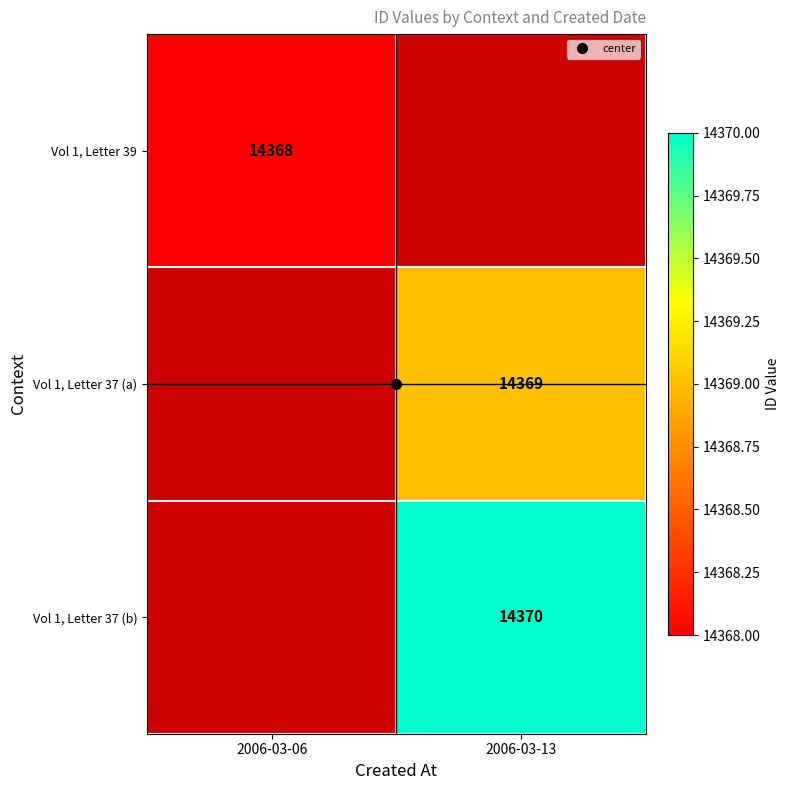

Is it true that Vol 1, Letter 37 (a) equals 14369.0 at 2006-03-13?

True